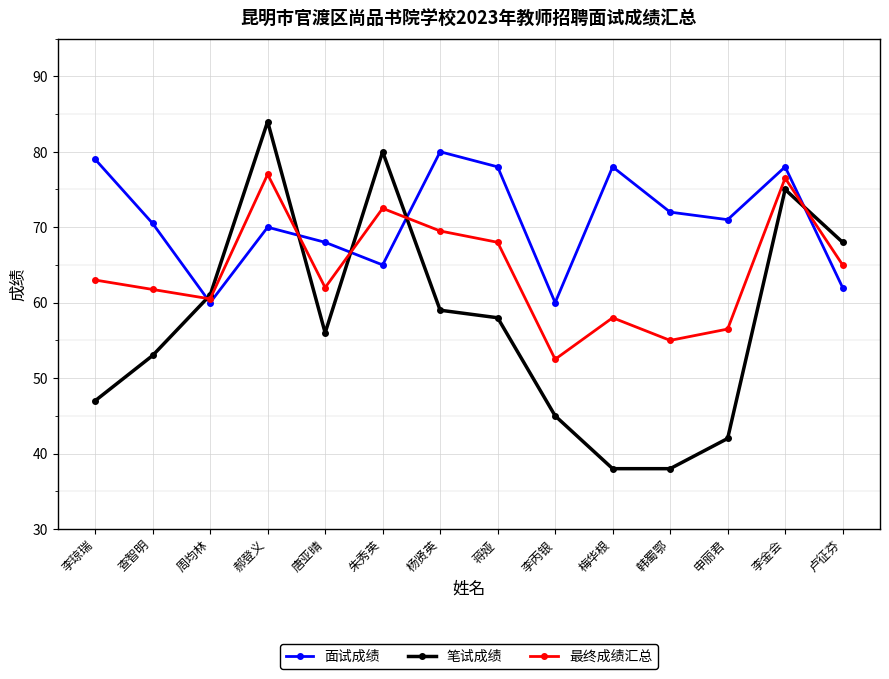

Which series has the widest spread of values?

笔试成绩